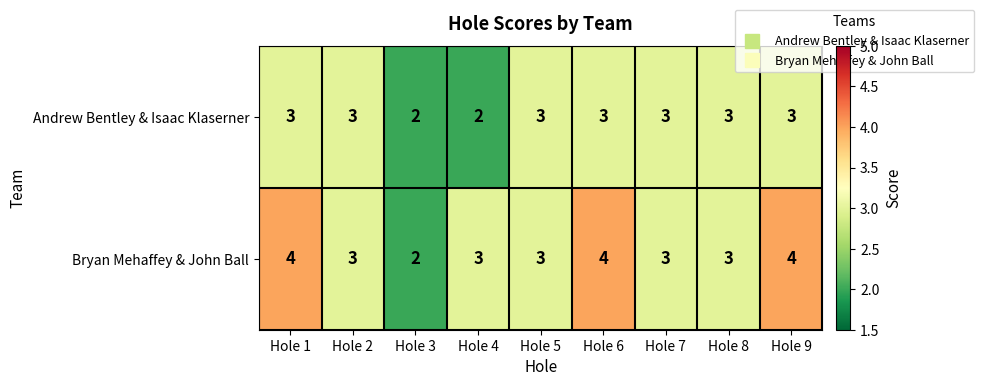

What is the greatest value displayed?

4